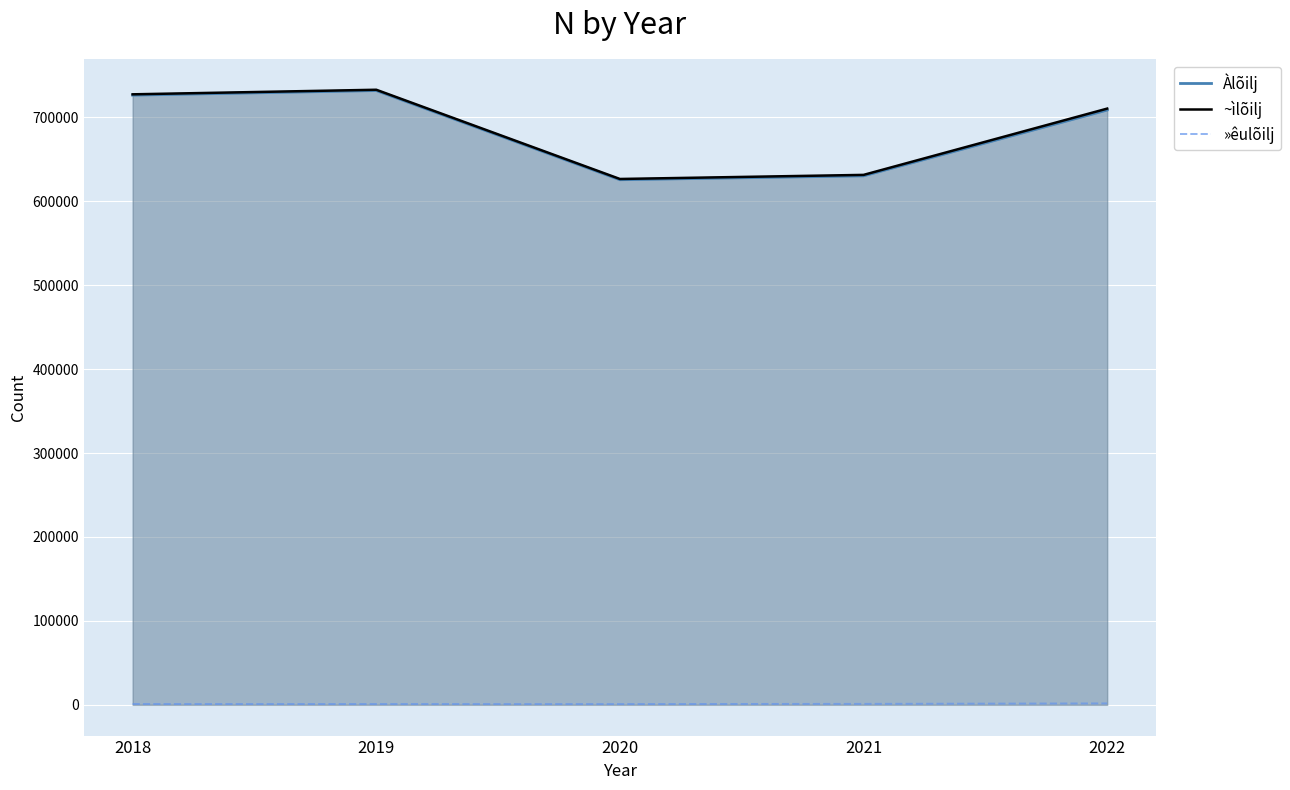

Which category has the lowest value in the ~ìlõilj series?

2020